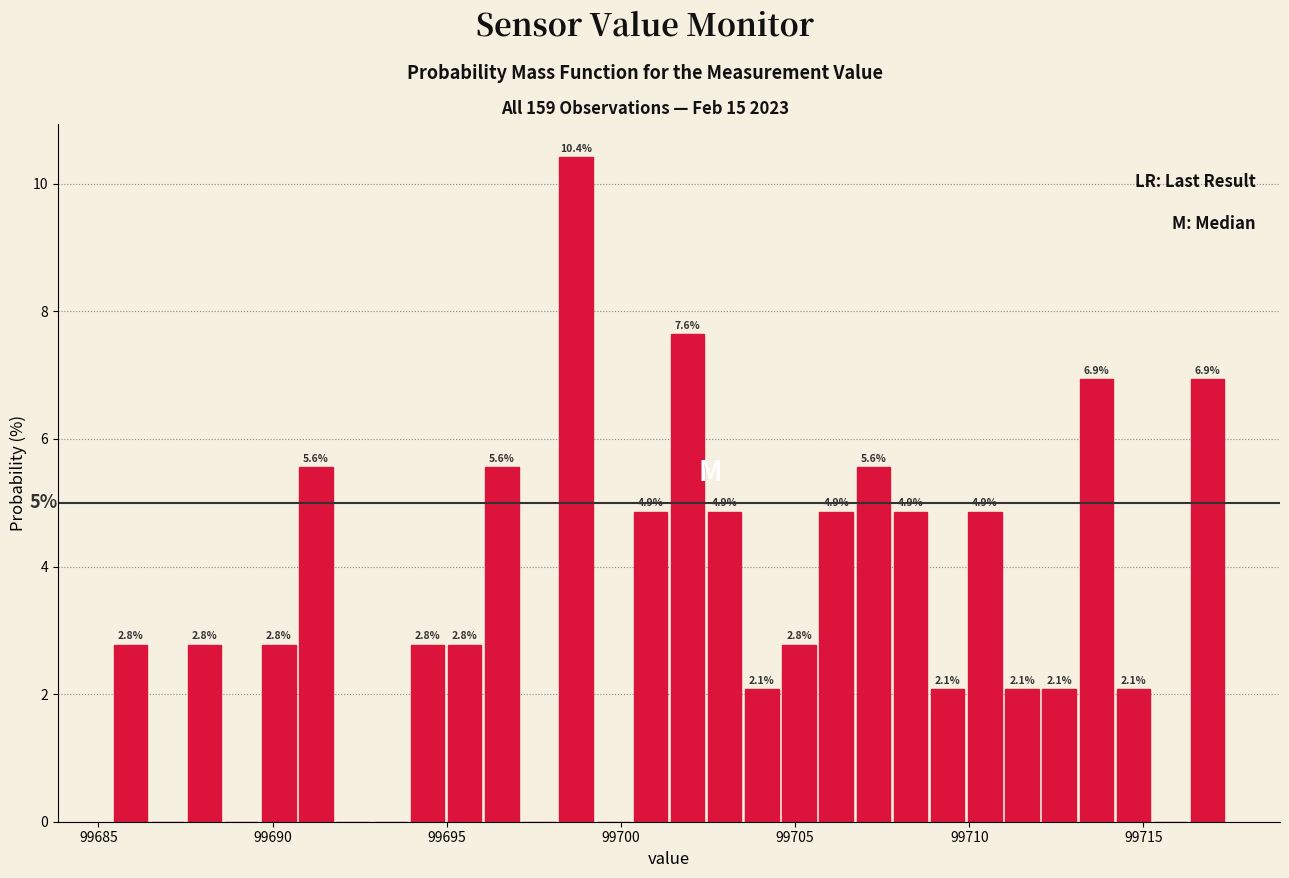

Read against the x-axis, roughly where is the centre of the tallest bar?

99698.5